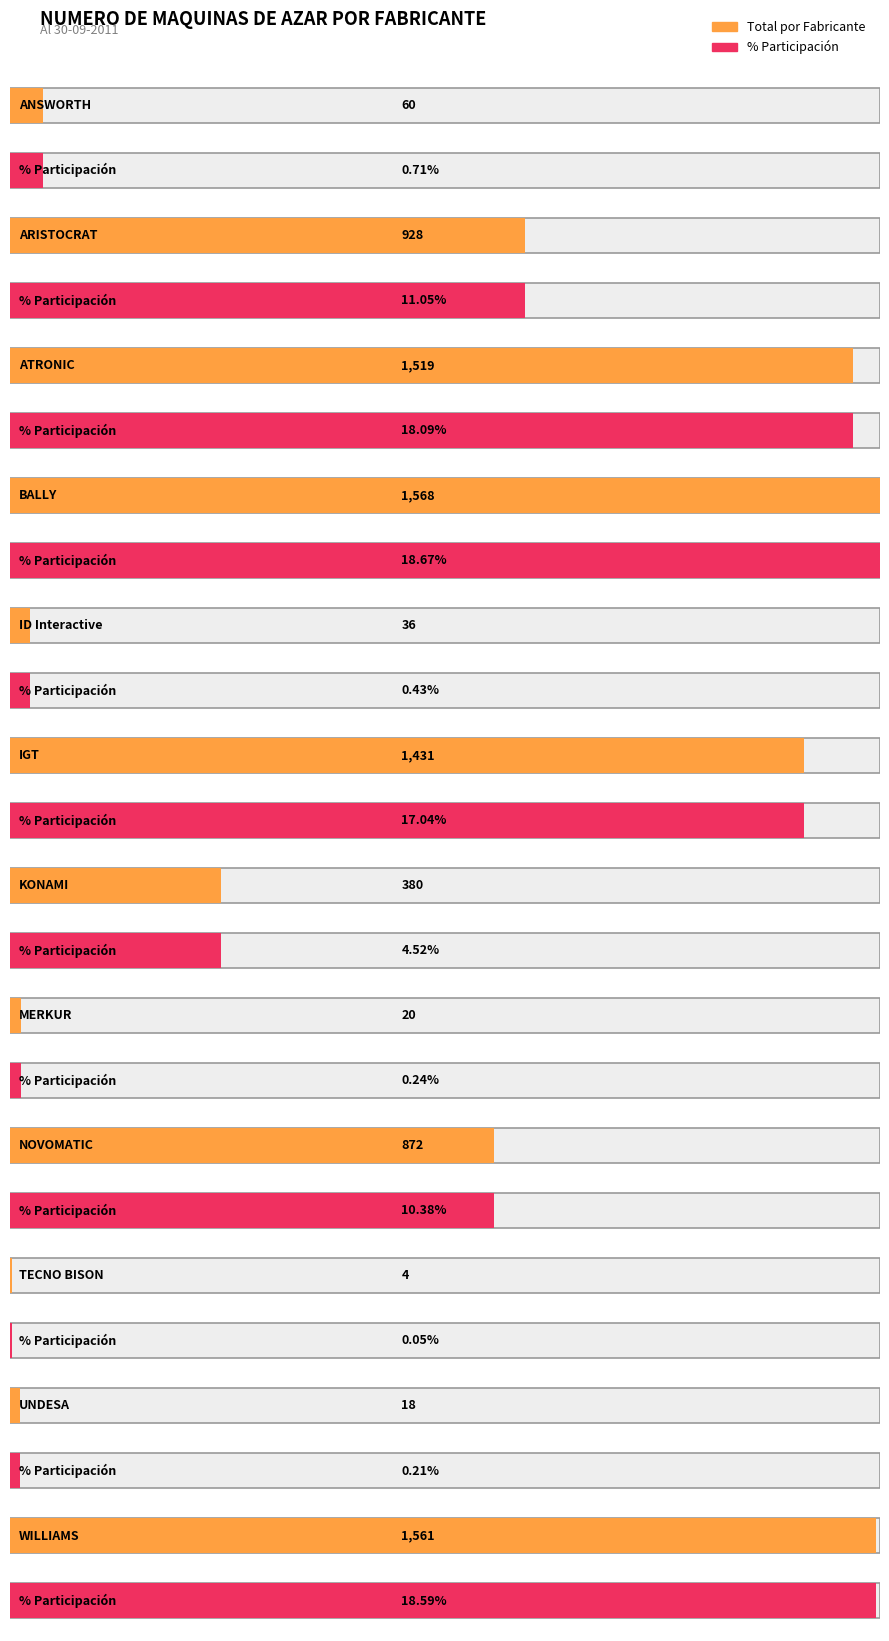

Between MERKUR and ARISTOCRAT, which is larger?

ARISTOCRAT